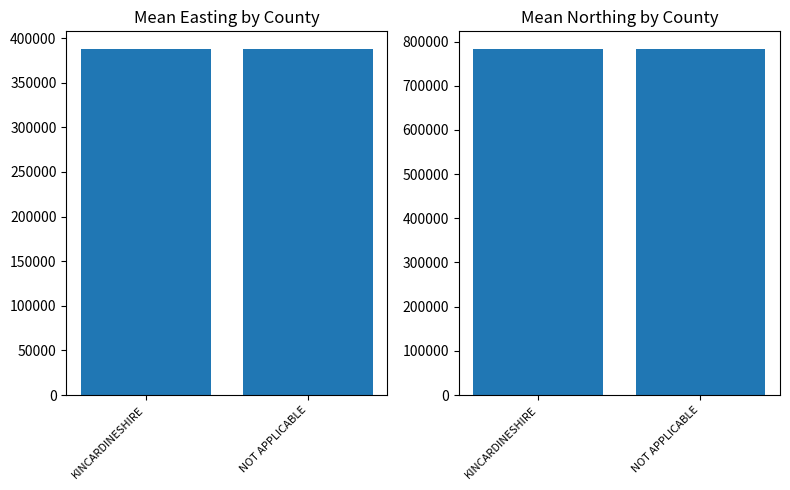

What are all the series names shown in the legend?

Mean Easting, Mean Northing